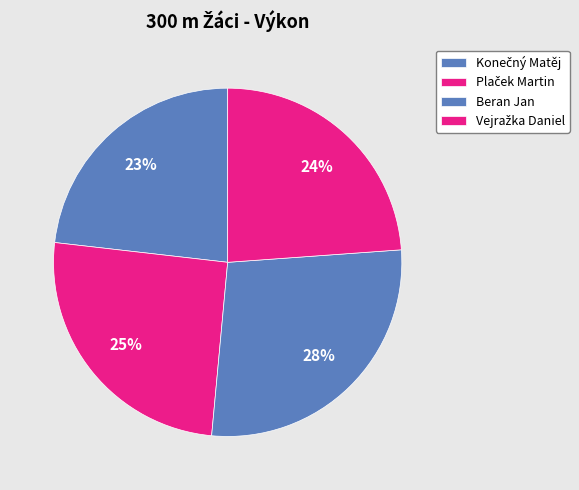

To the nearest percent, what is the average slice percentage?

25%